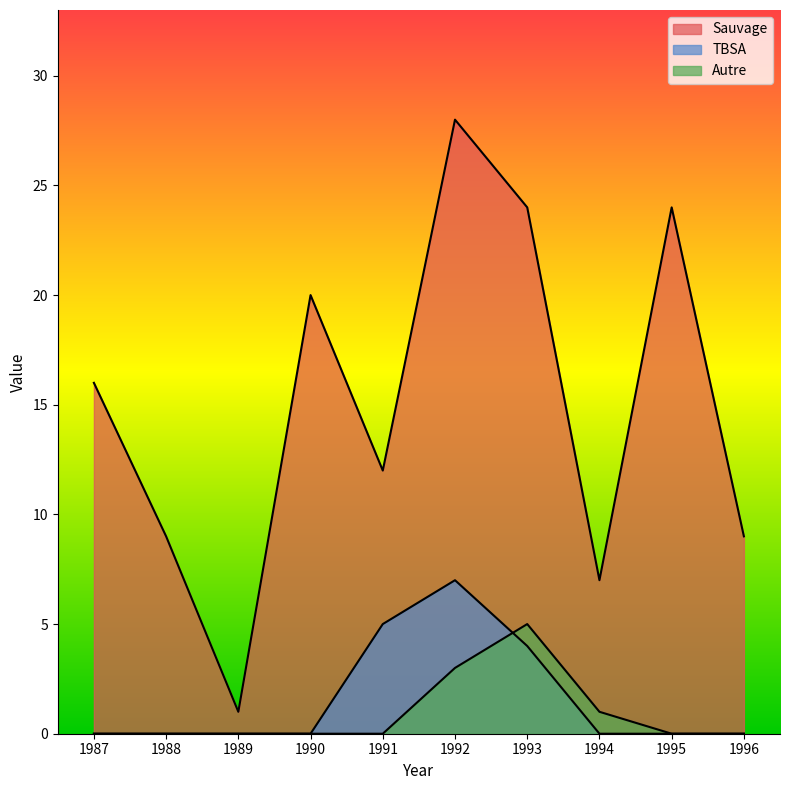

What is the maximum value shown in the chart?

28